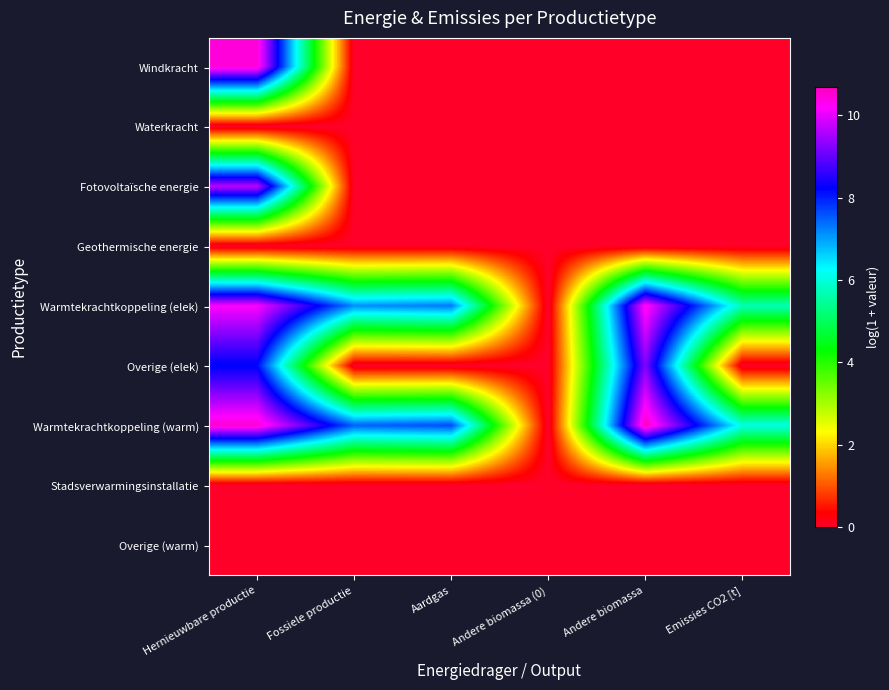

At how many categories does at least one series exceed 7?

4